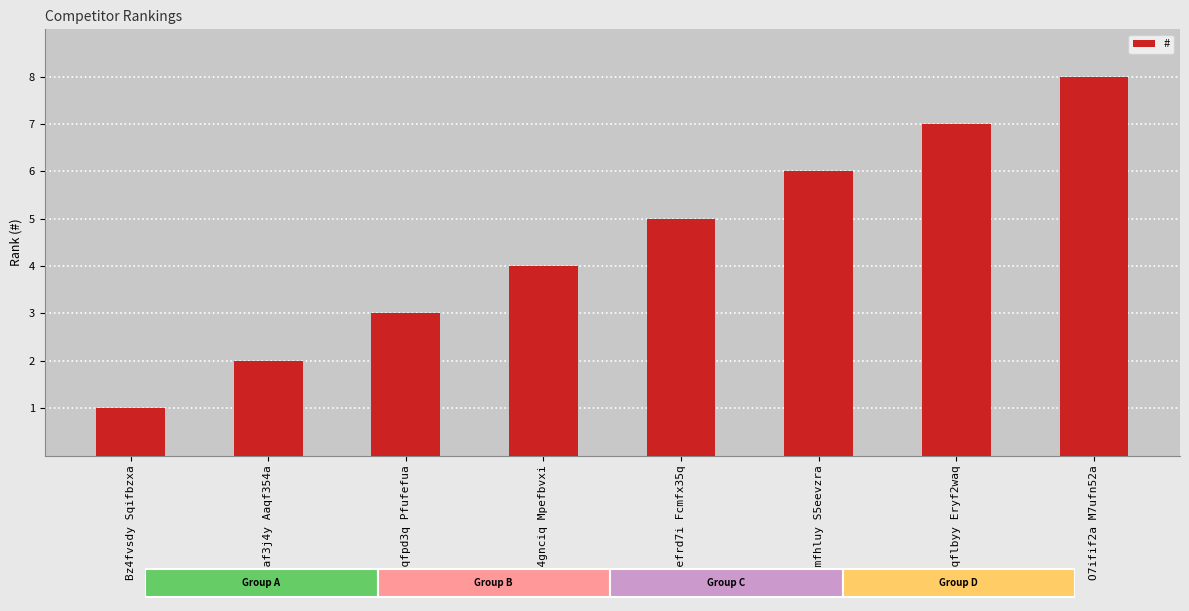

Which has a higher value, O7ifif2a M7ufn52a or B7qfpd3q Pfufefua?

O7ifif2a M7ufn52a